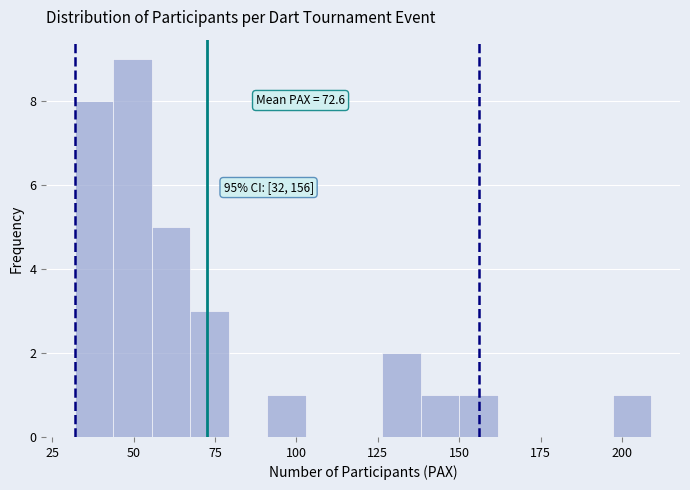

Read against the x-axis, roughly where is the centre of the tallest bar?

50